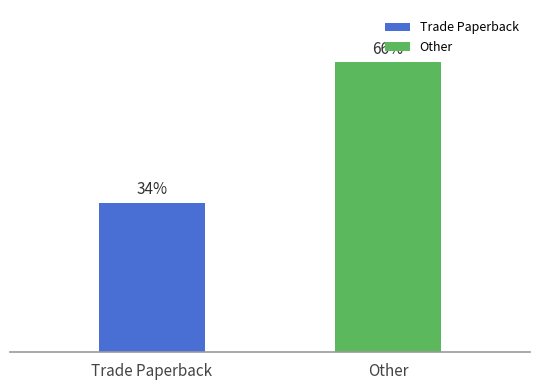

Rank the series by their average value, from lowest to highest.

Trade Paperback, Other